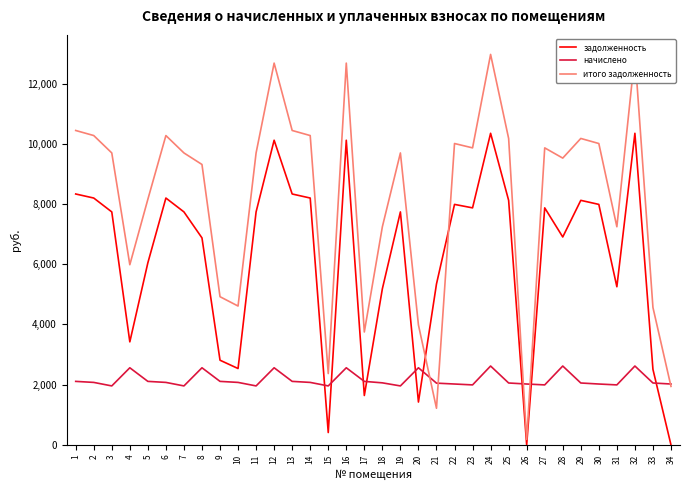

Rank the series by their average value, from highest to lowest.

итого задолженность, задолженность, начислено